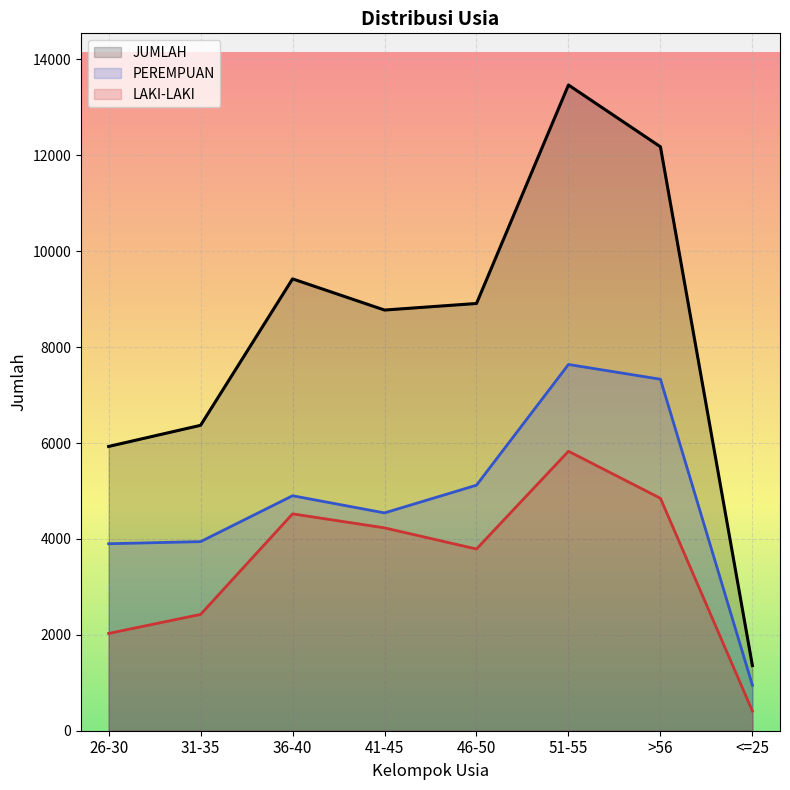

Rank the series at 26-30 from highest to lowest value.

JUMLAH, PEREMPUAN, LAKI-LAKI